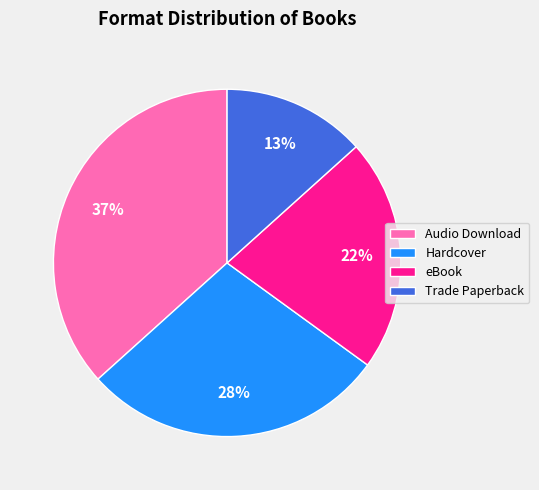

Which category has the biggest portion of the pie?

Audio Download